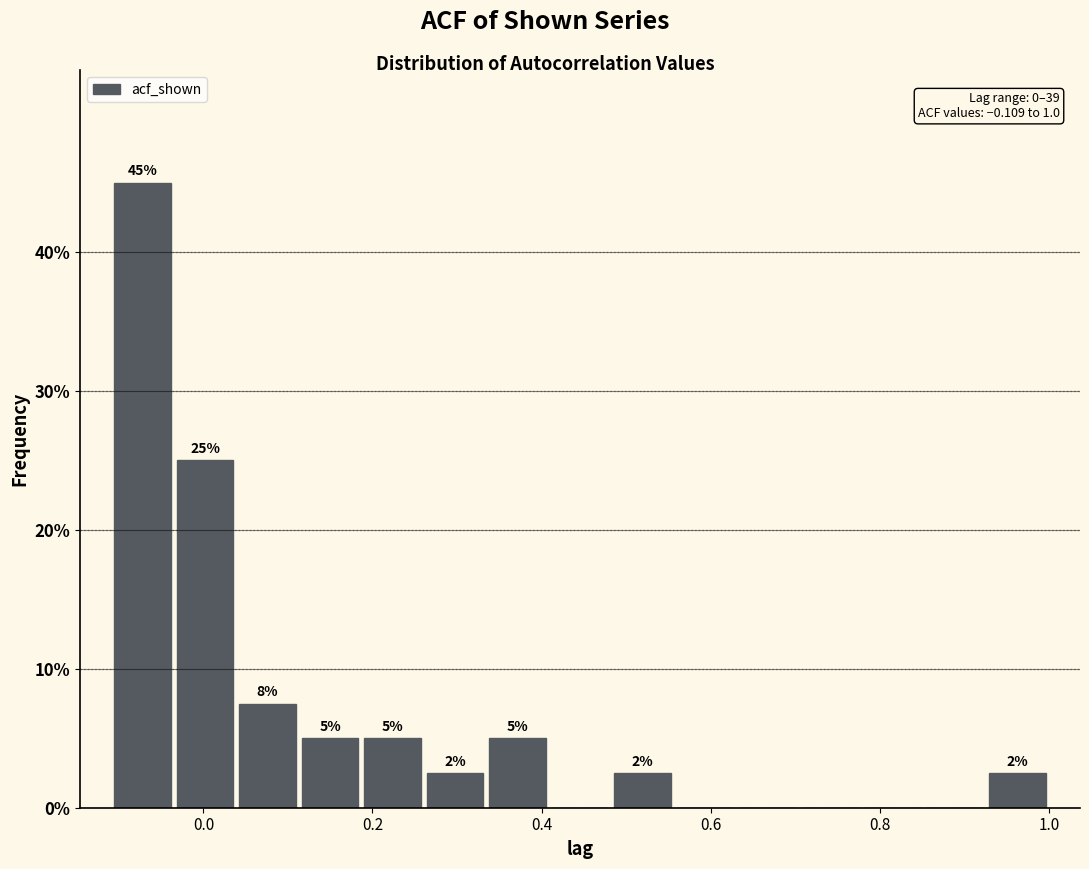

Read against the x-axis, roughly where is the centre of the tallest bar?

-0.08